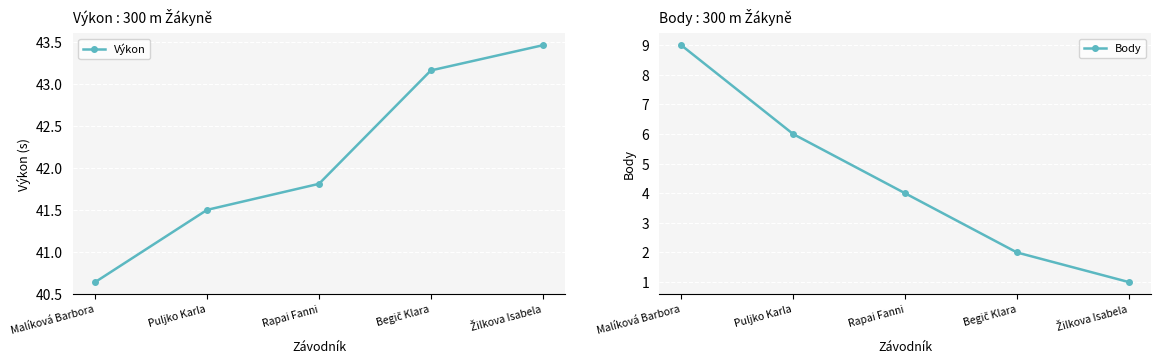

True or false: Výkon and Body cross at least once.

False